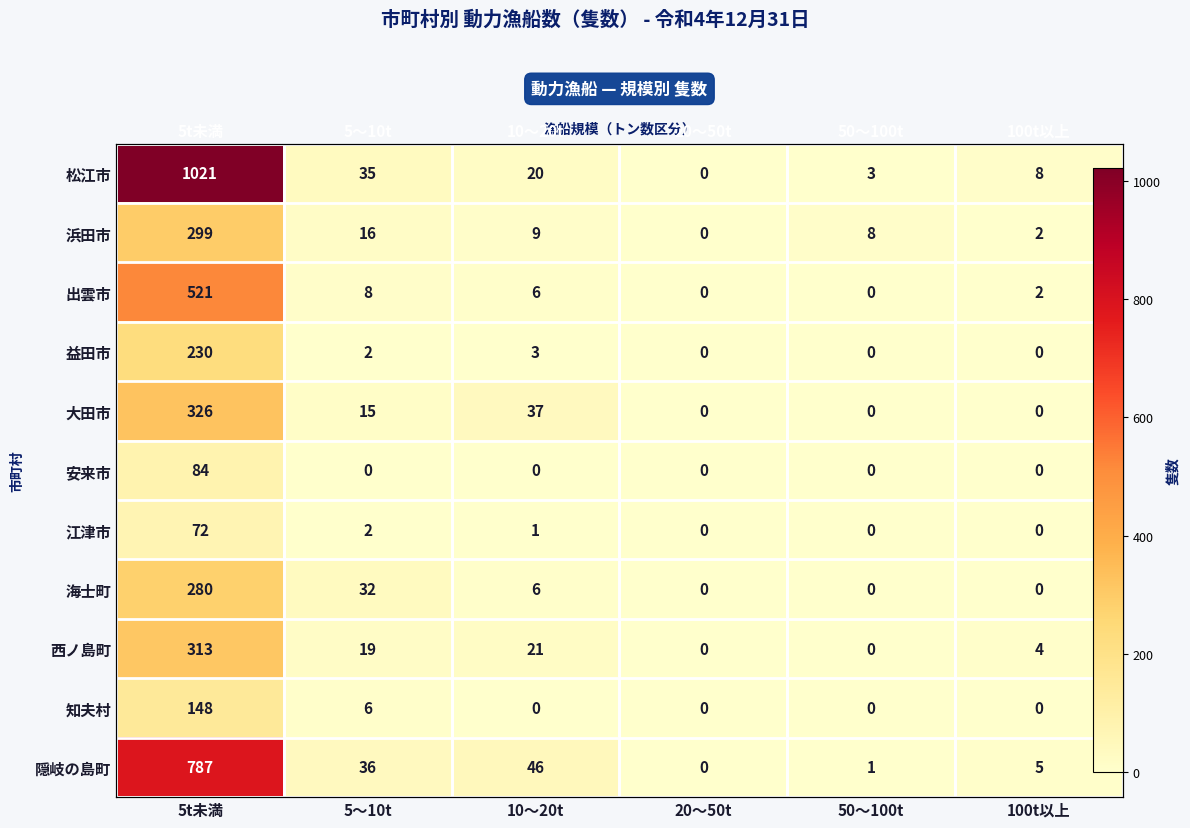

What is the sum of all 西ノ島町 values?

357